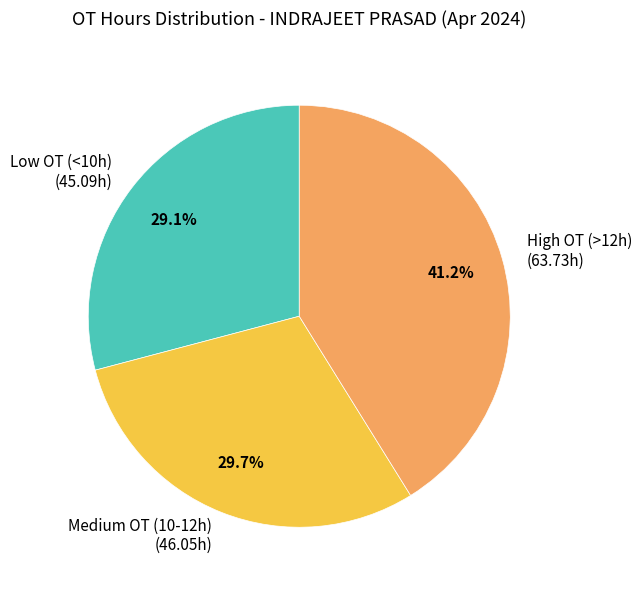

Which slice is the smallest?

Low OT (<10h) (45.09h)